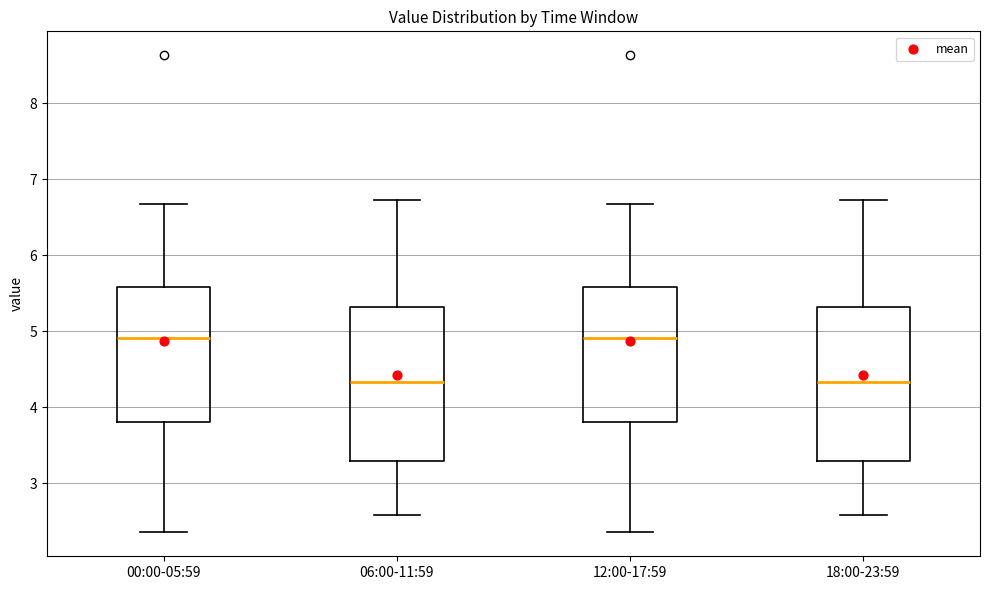

Reading left to right, read every box against the y-axis: the position of its median line, the range the box covers, and the ends of its whiskers. The values are not printed on the chart, so give them approximately, as read against the axis.

00:00-05:59: median 4.9, box 3.8 to 5.6, whiskers 2.4 to 6.7
06:00-11:59: median 4.3, box 3.3 to 5.3, whiskers 2.6 to 6.7
12:00-17:59: median 4.9, box 3.8 to 5.6, whiskers 2.4 to 6.7
18:00-23:59: median 4.3, box 3.3 to 5.3, whiskers 2.6 to 6.7